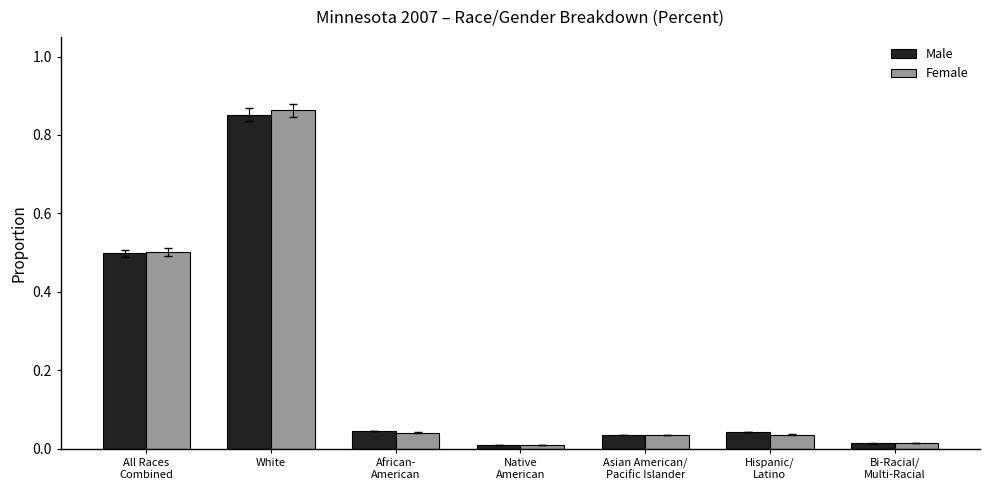

What is the sum of all Male values?

1.5